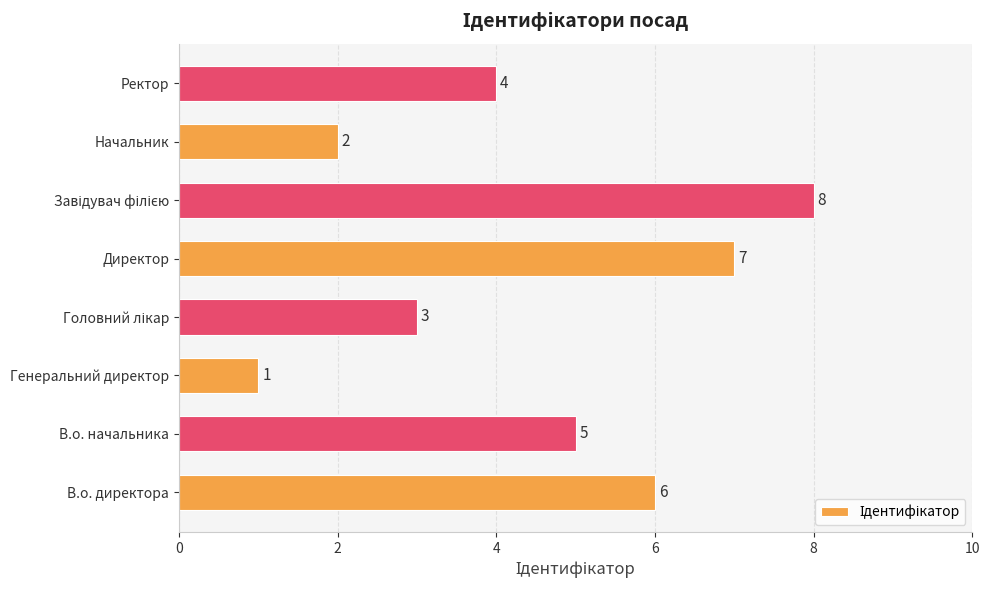

True or false: the data shows 1 at Генеральний директор.

True